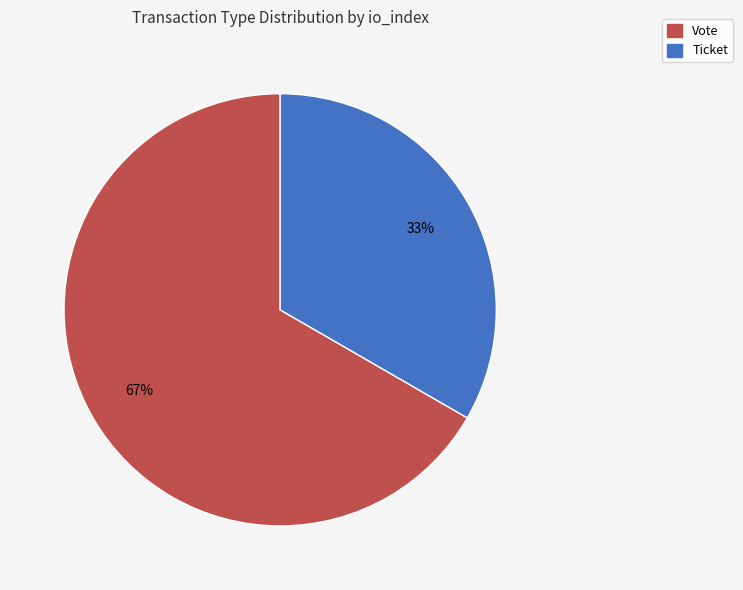

Which slice is the smallest?

Ticket